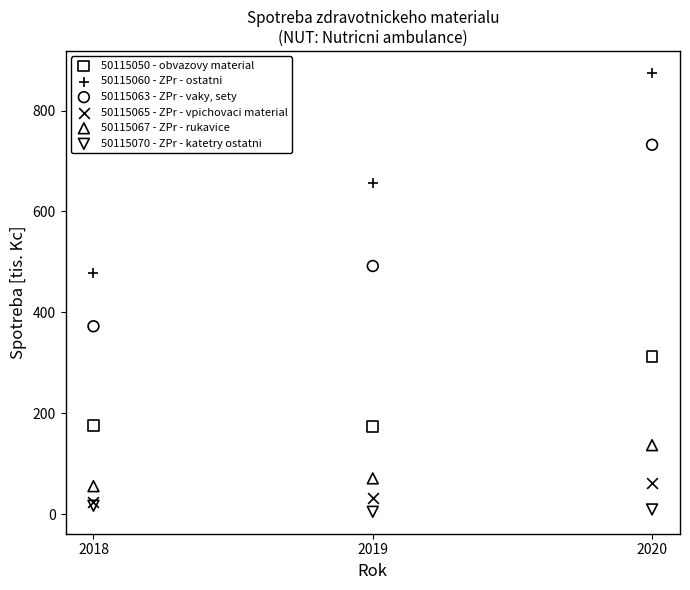

Across all series, what Y value is closest to 439?

478.6